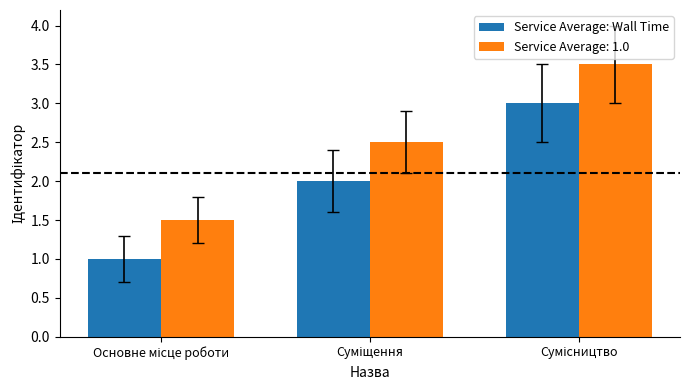

Rank the series by their average value, from highest to lowest.

Service Average: 1.0, Service Average: Wall Time